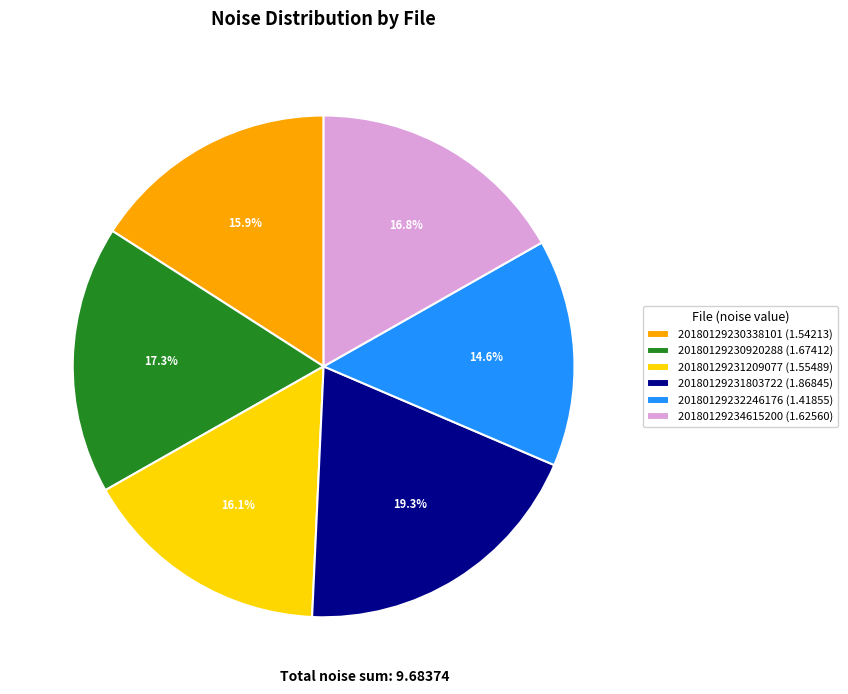

Is it true that 20180129230920288 is 2% of the pie?

False